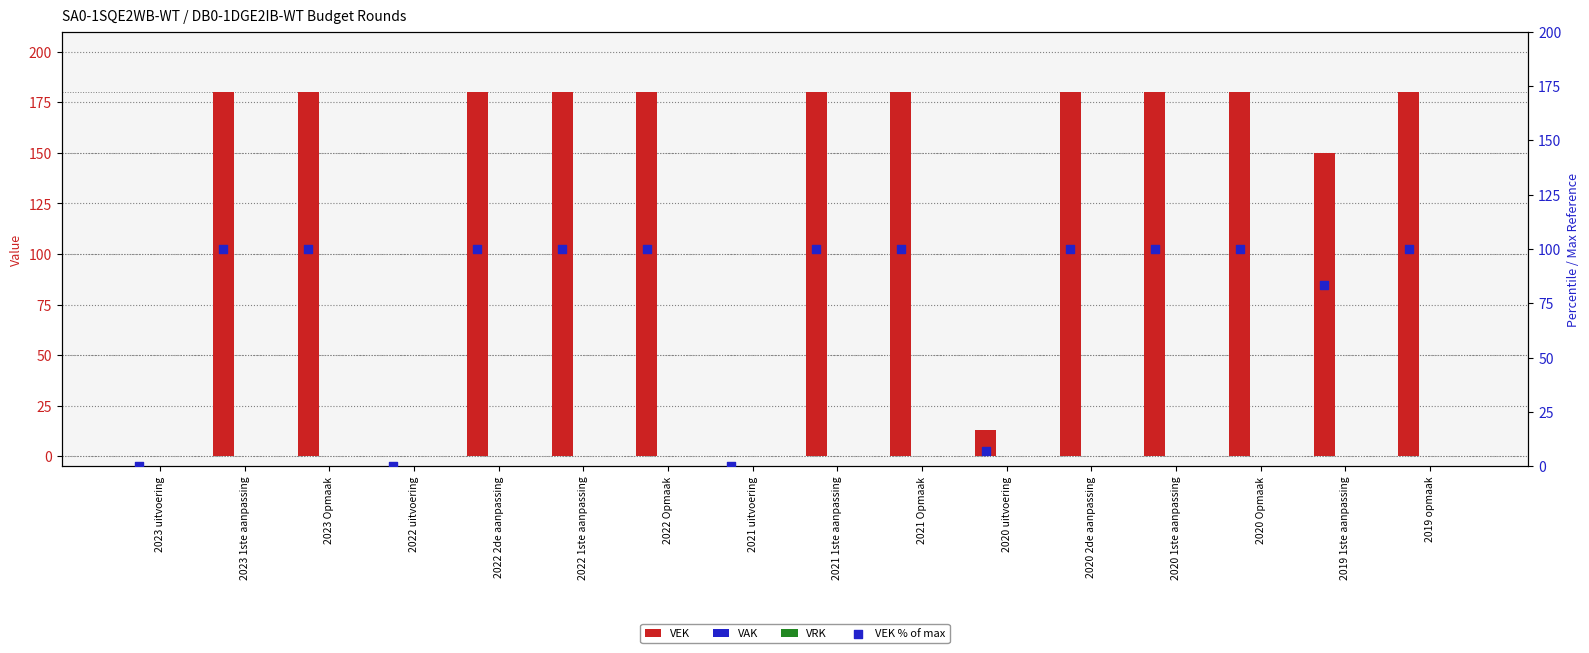

Which series contains the highest Y value?

VEK